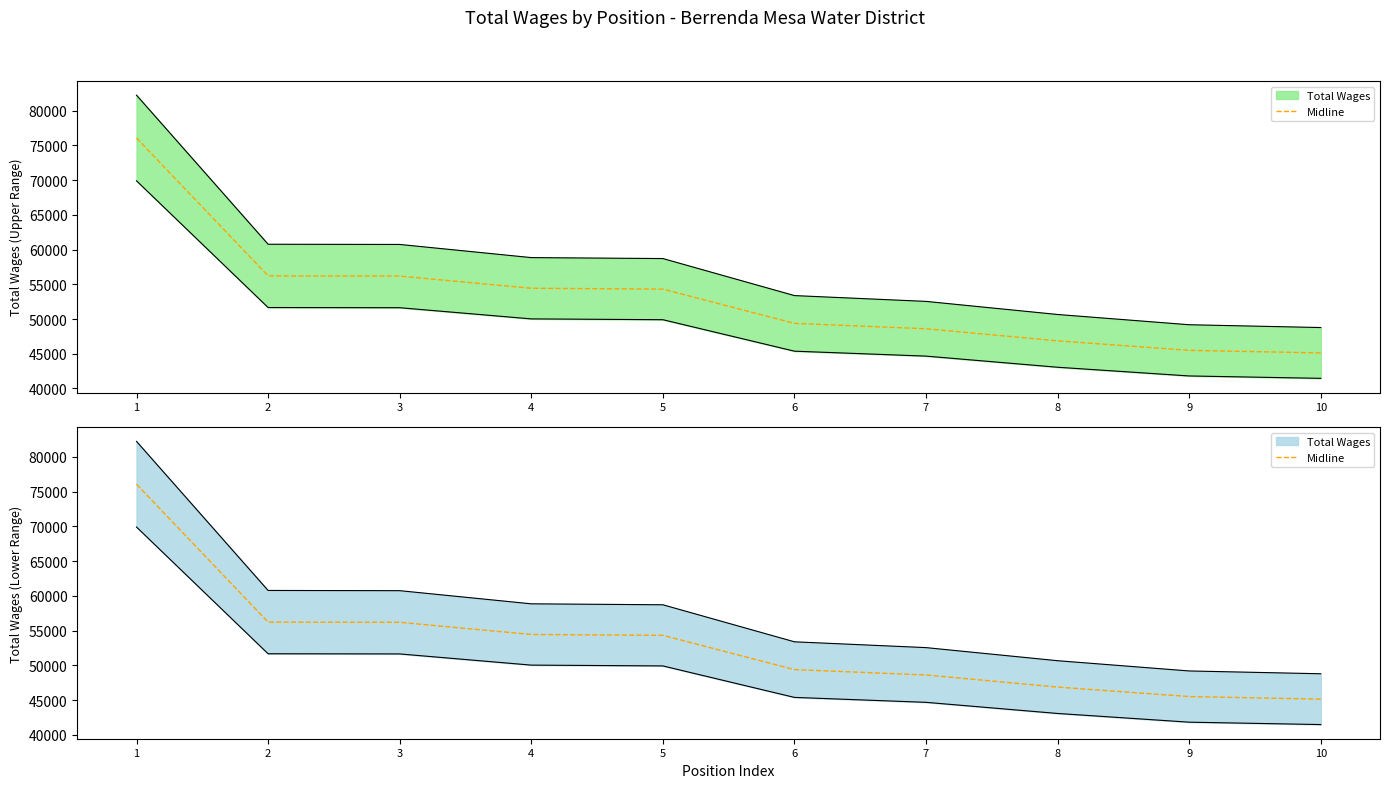

True or false: the data shows 29372.7 at 10.

False